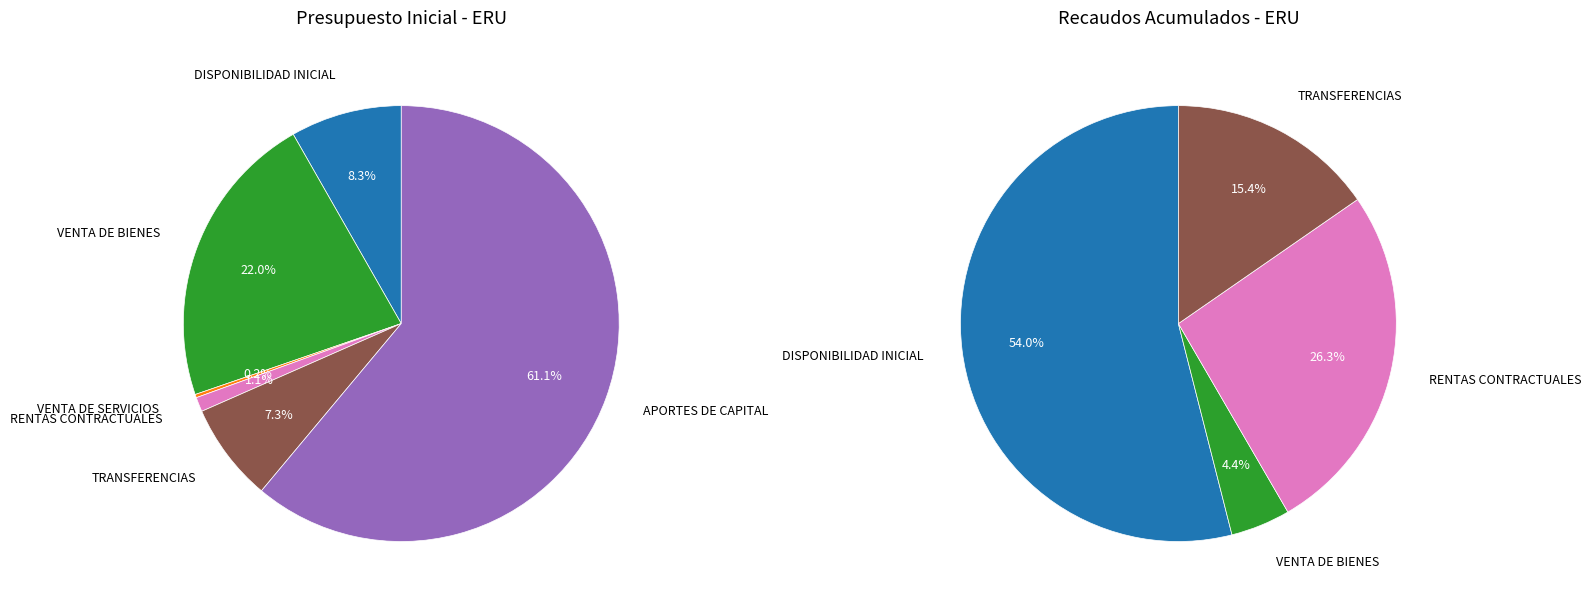

Rank the categories by value from lowest to highest.

VENTA DE SERVICIOS, RENTAS CONTRACTUALES, TRANSFERENCIAS, DISPONIBILIDAD INICIAL, VENTA DE BIENES, APORTES DE CAPITAL